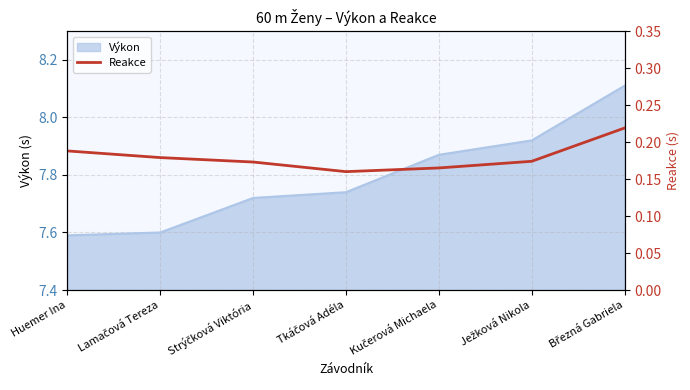

What position from the left is Strýčková Viktória?

3